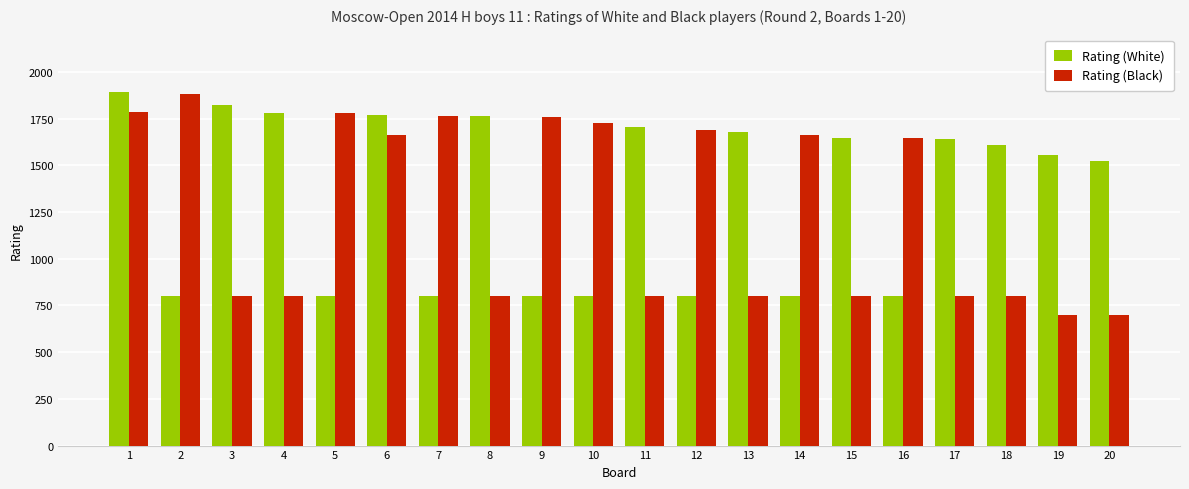

What is the maximum value for Rating (White)?

1894